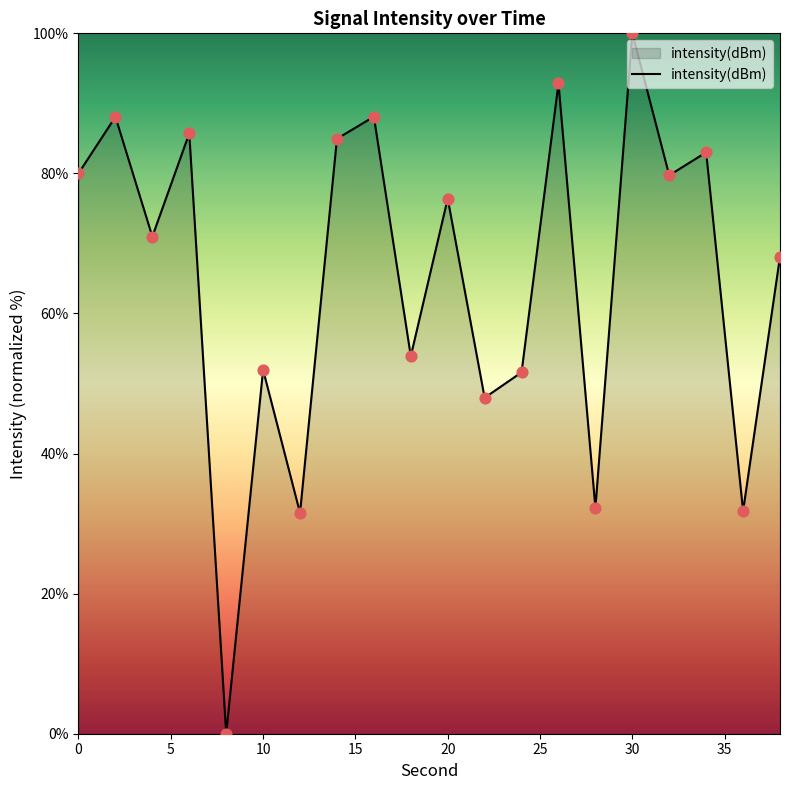

What is the greatest value displayed?

100.0